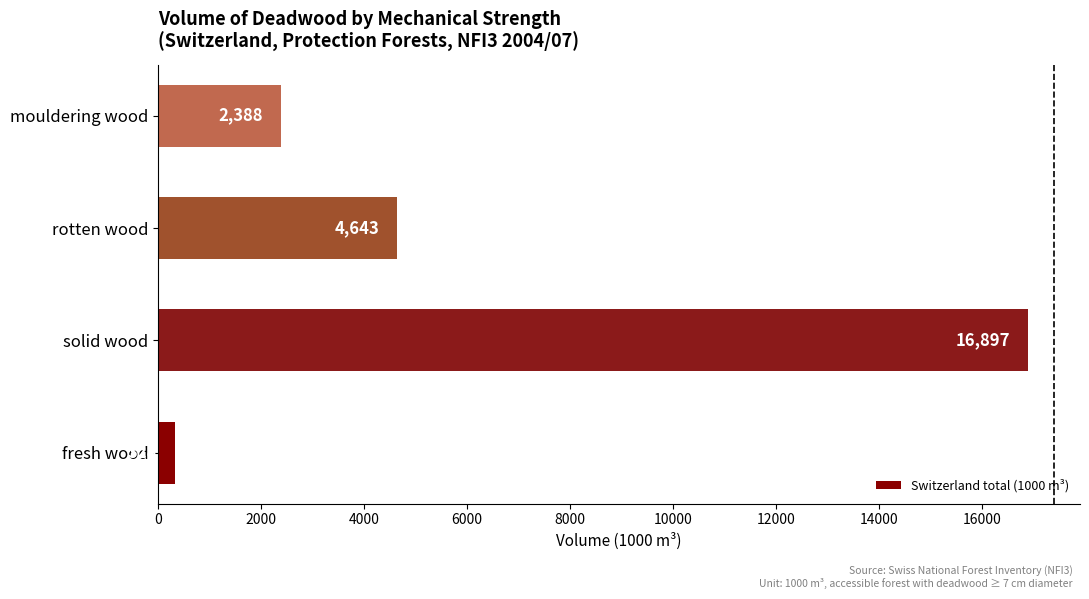

What is the difference between the second highest and second lowest values?

2255